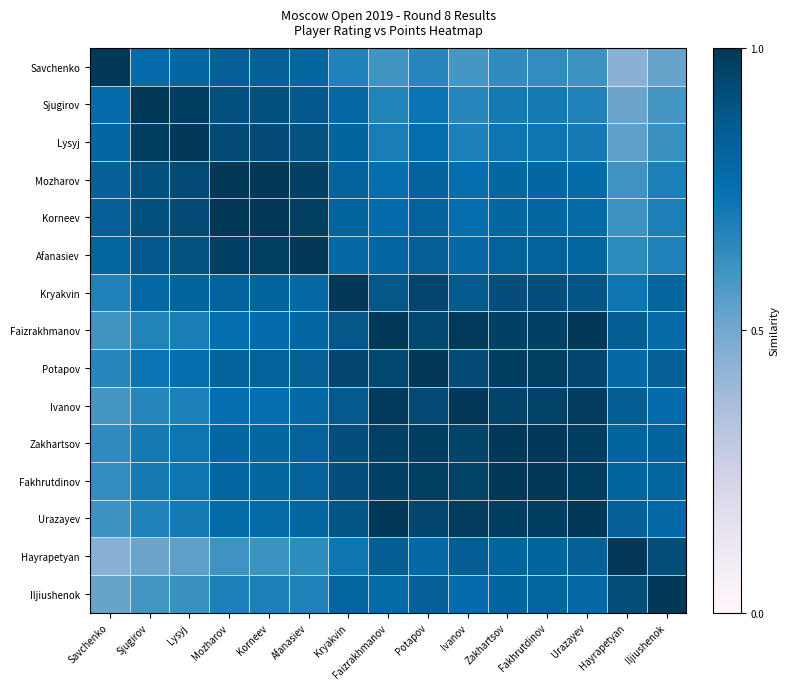

At Fakhrutdinov, list the series in order from smallest to largest.

Savchenko, Sjugirov, Lysyj, Mozharov, Korneev, Iljiushenok, Hayrapetyan, Afanasiev, Kryakvin, Ivanov, Faizrakhmanov, Potapov, Urazayev, Zakhartsov, Fakhrutdinov